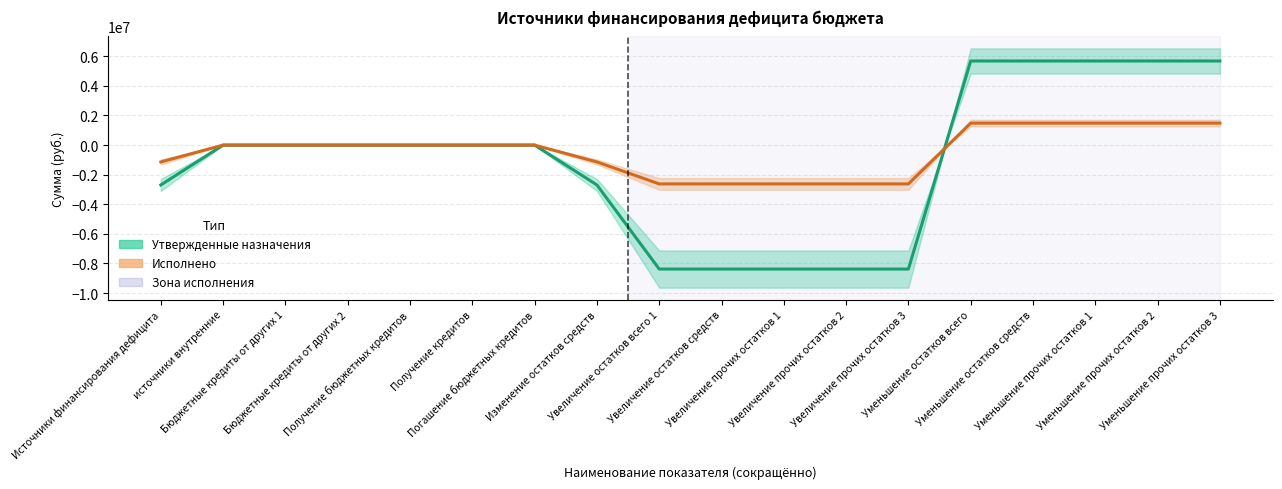

True or false: Утвержденные назначения has more than 1 points higher than both neighbors.

False